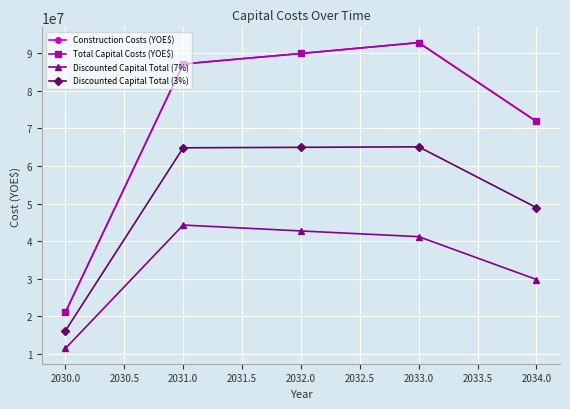

The value of Construction Costs (YOE$) at 2033.0 is 164341399.3. True or false?

False